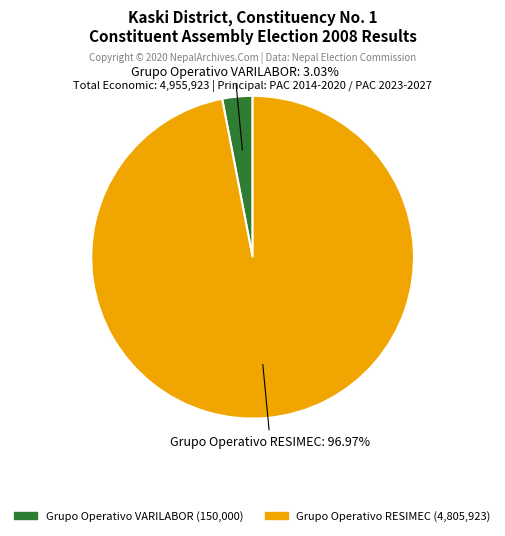

How many slices are in this pie chart?

2